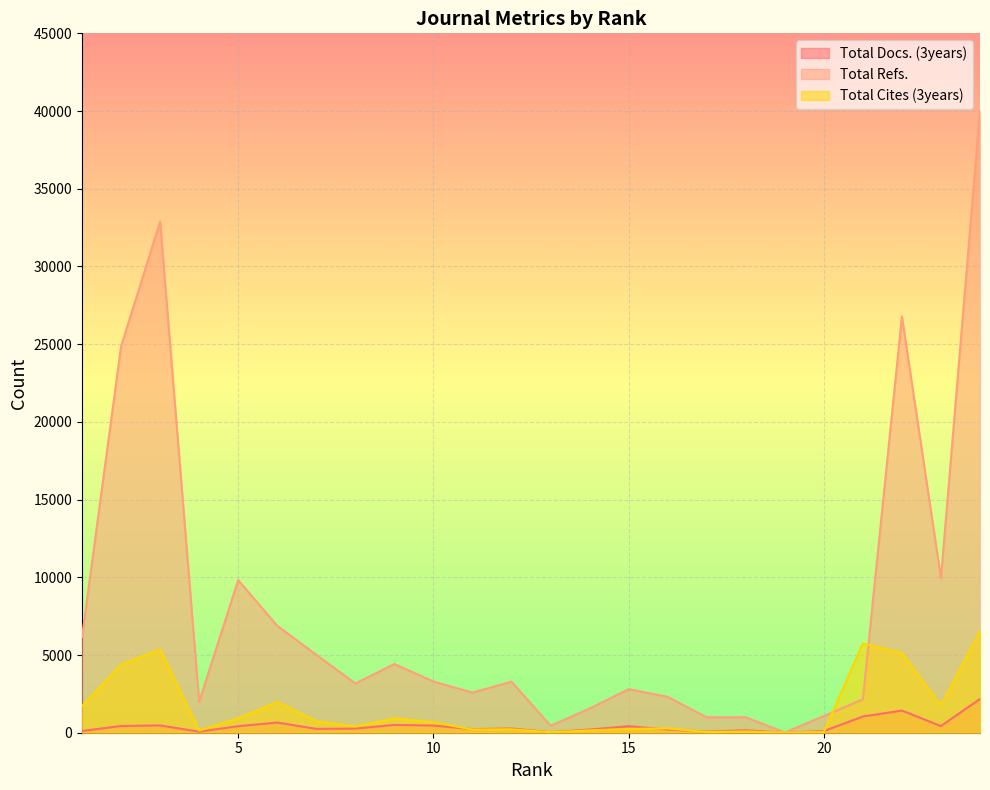

How many data points in Total Docs. (3years) are less than 273?

12